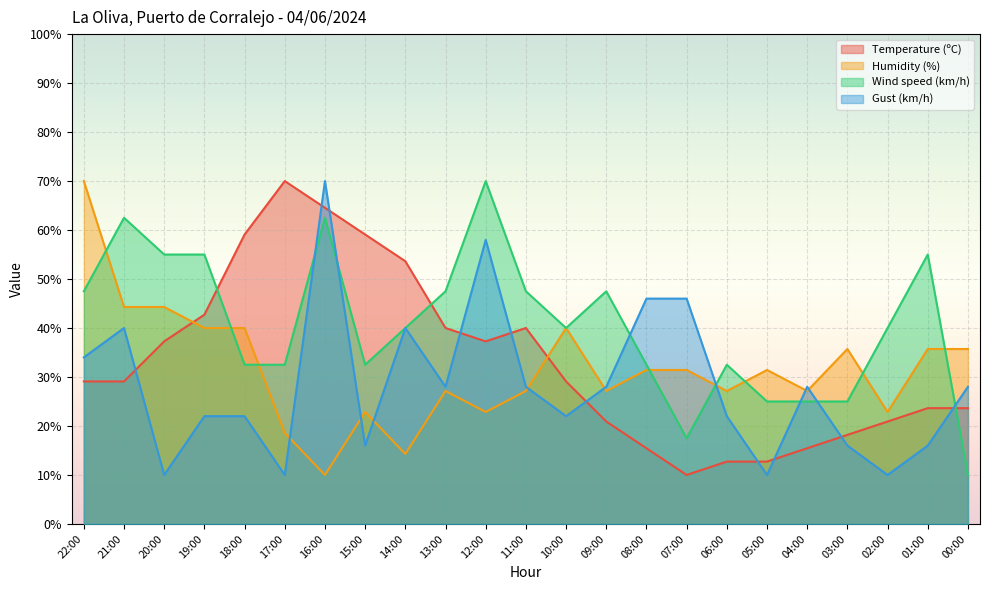

Where is the first local minimum for Wind speed (km/h)?

15:00